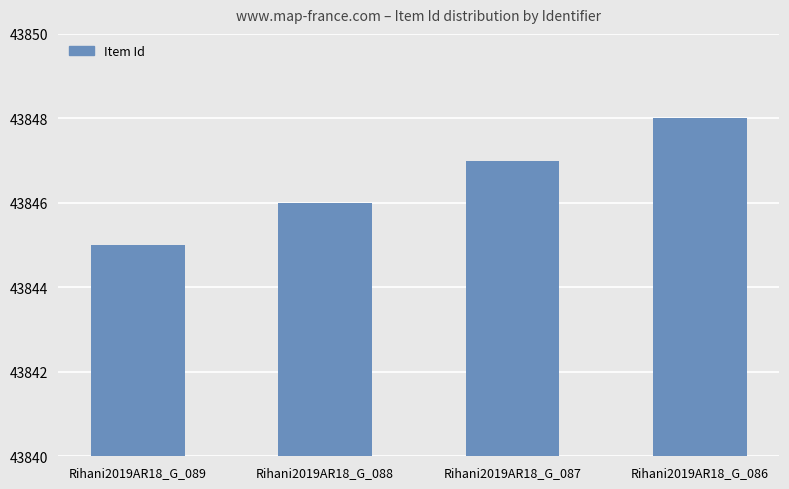

Reading left to right, extract all data points from this chart.

43845	43846	43847	43848